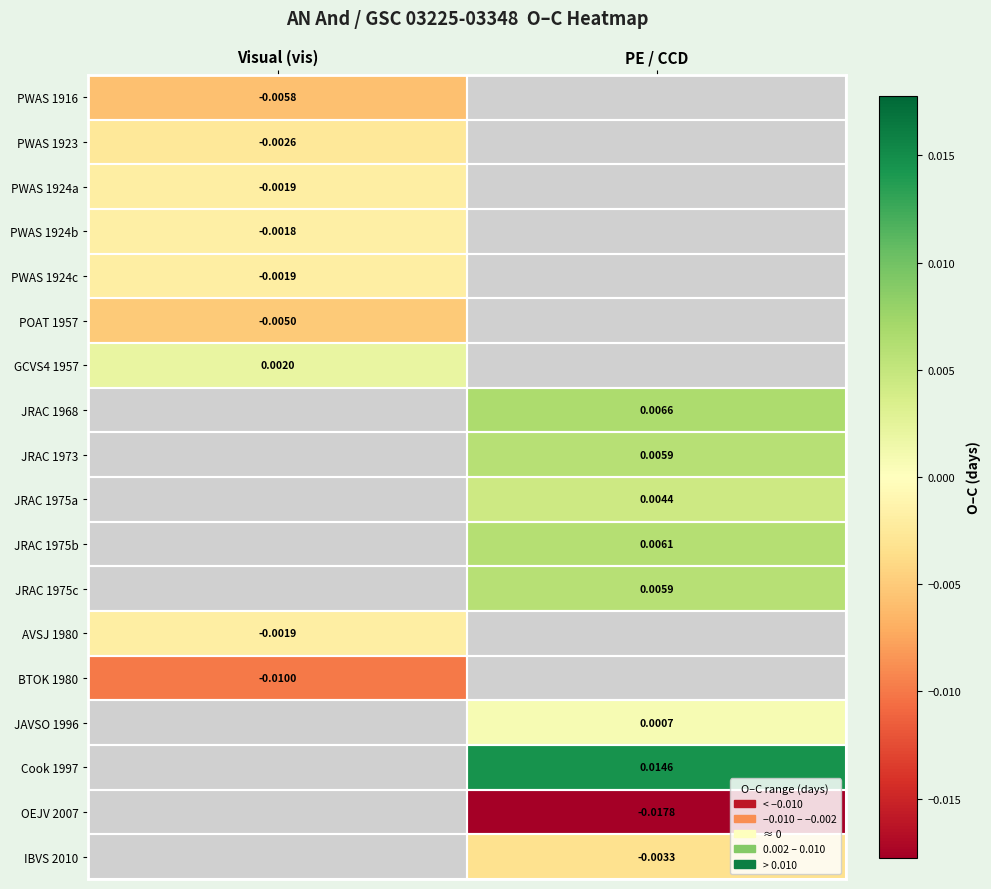

The value of BTOK 1980 at Visual (vis) is -0.0. True or false?

False